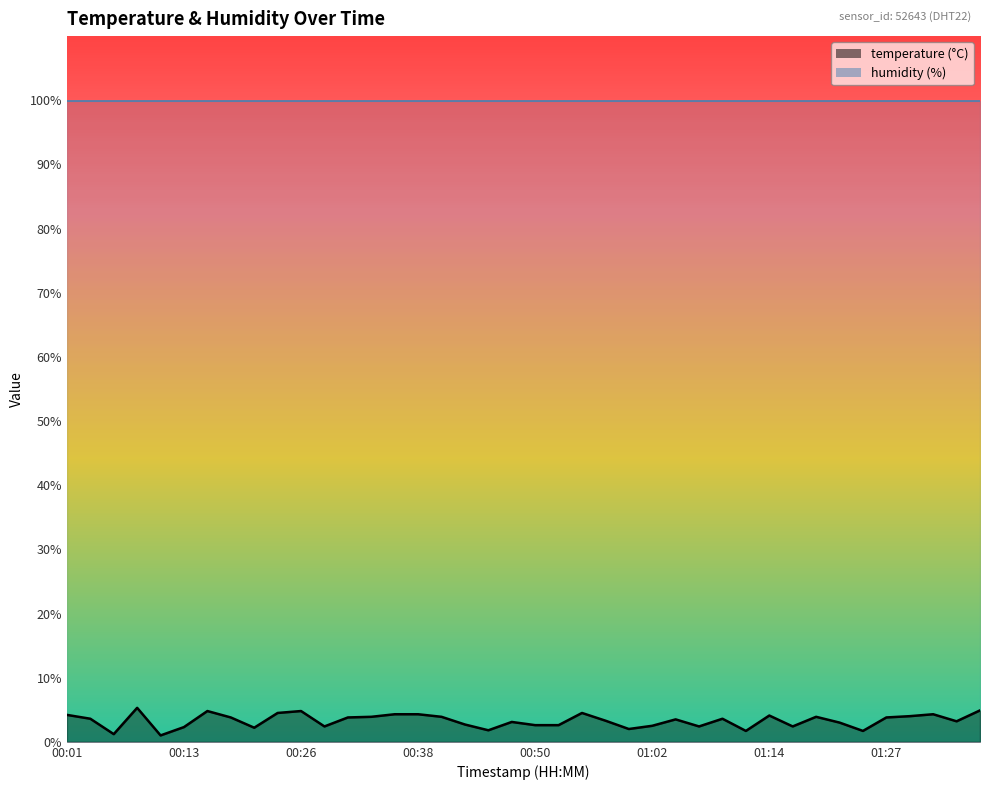

How many values are below 3?

15